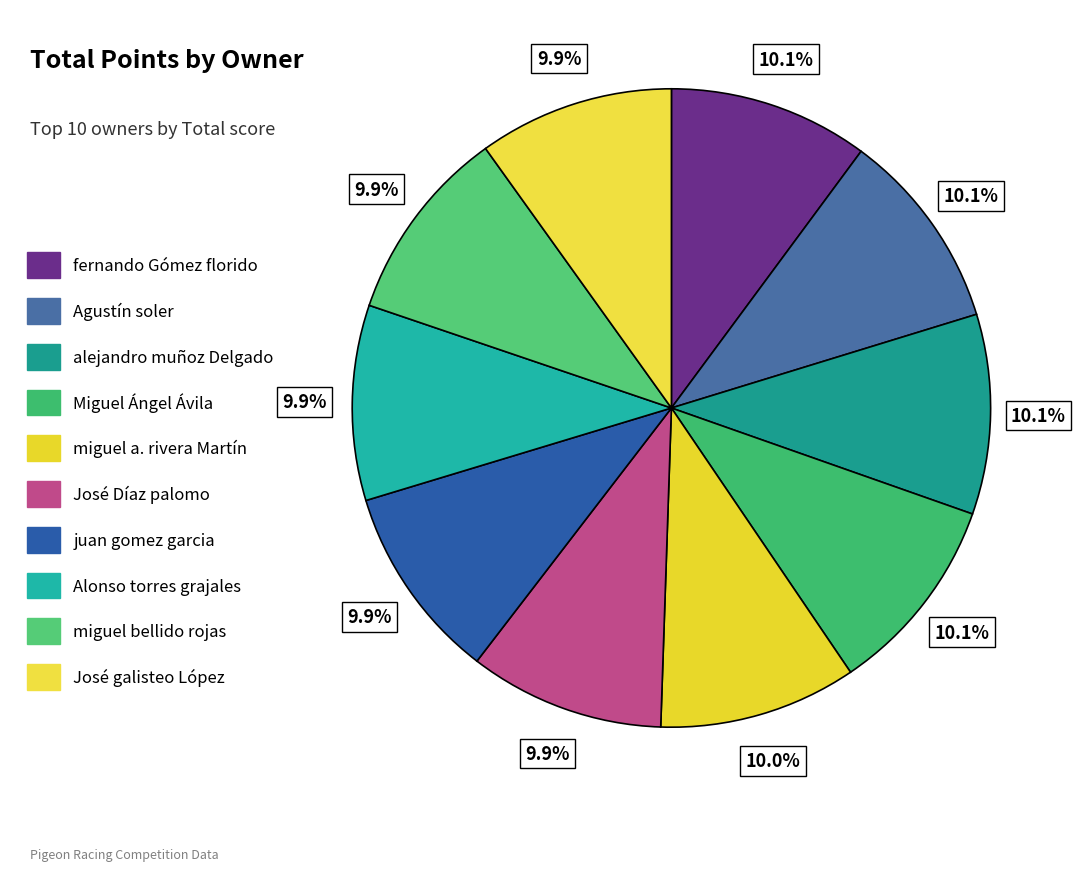

To the nearest percent, what percentage of the pie is José galisteo López?

10%